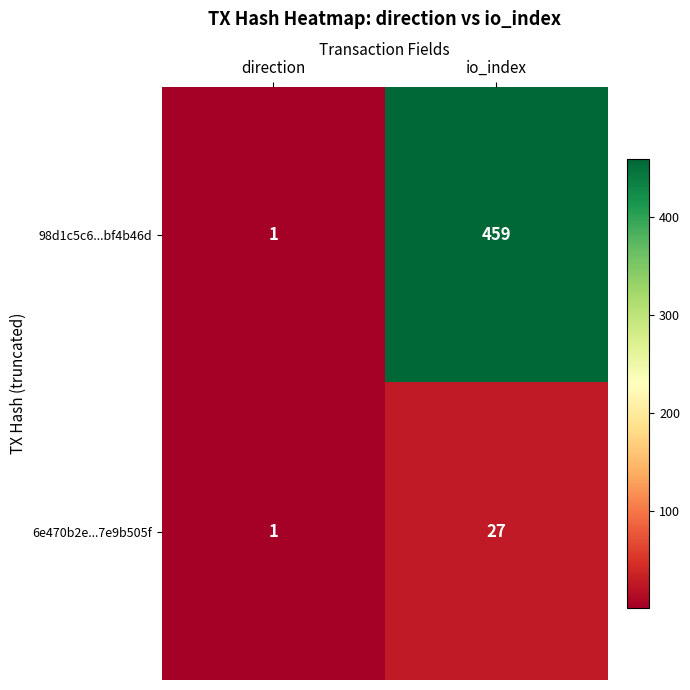

What value does the 6e470b2e...7e9b505f series have at io_index, to the nearest 10?

30